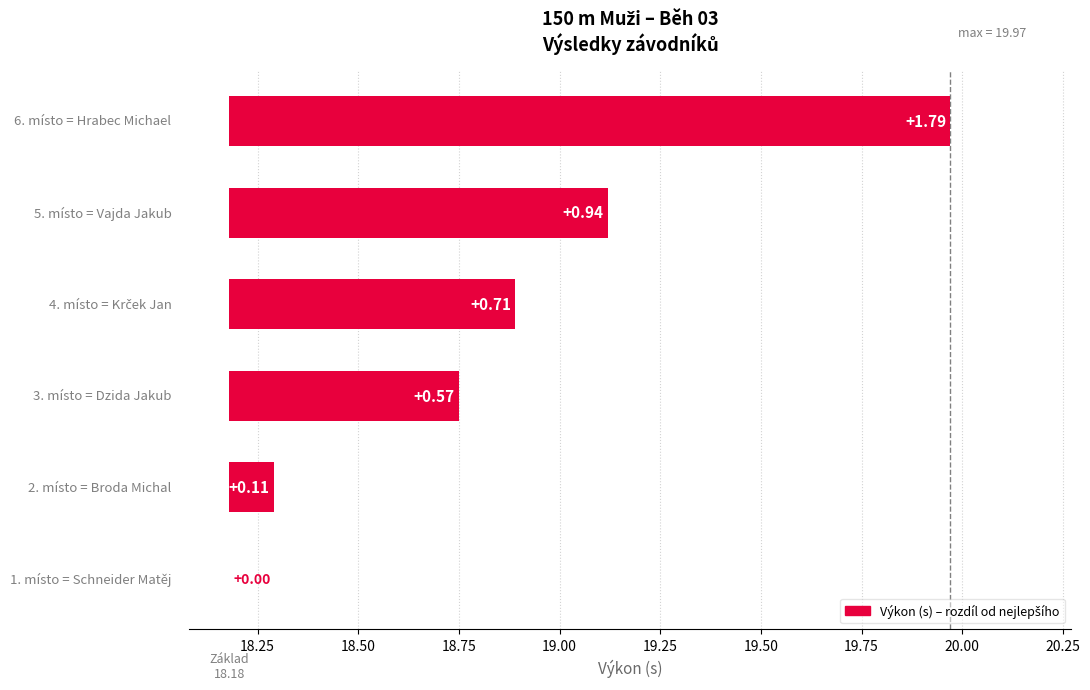

How many series are shown in this chart?

1